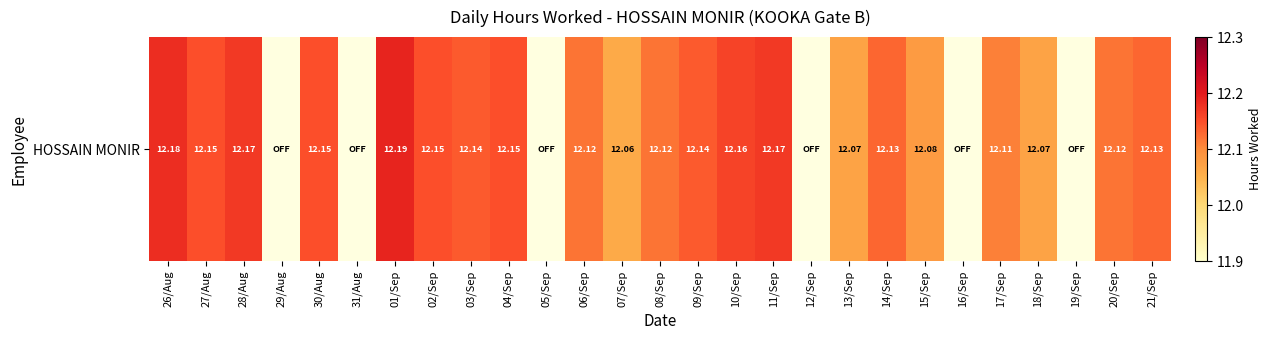

Reading left to right, what are all the values shown in this chart?

12.2	12.2	12.2	0.0	12.2	0.0	12.2	12.2	12.1	12.2	0.0	12.1	12.1	12.1	12.1	12.2	12.2	0.0	12.1	12.1	12.1	0.0	12.1	12.1	0.0	12.1	12.1